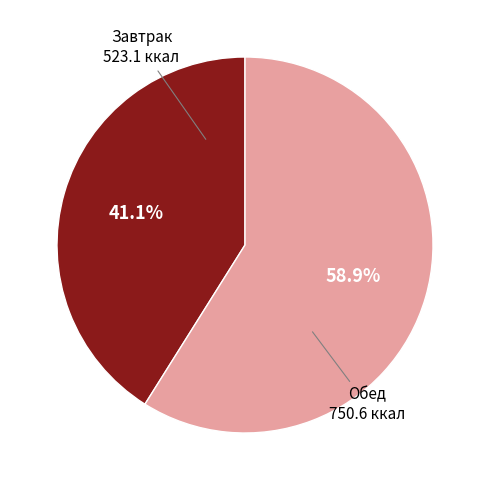

Is it true that Обед is 59% of the pie?

True